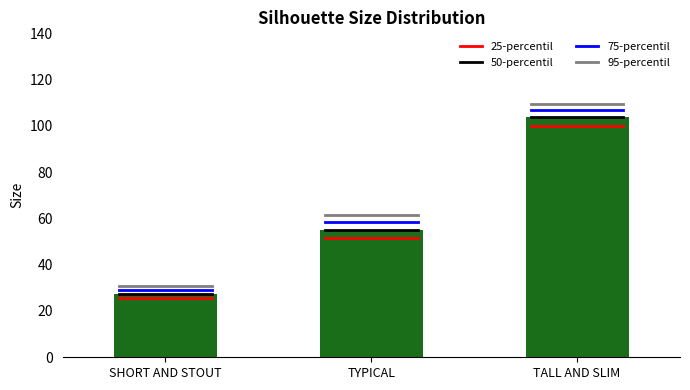

Are the bars horizontal?

No